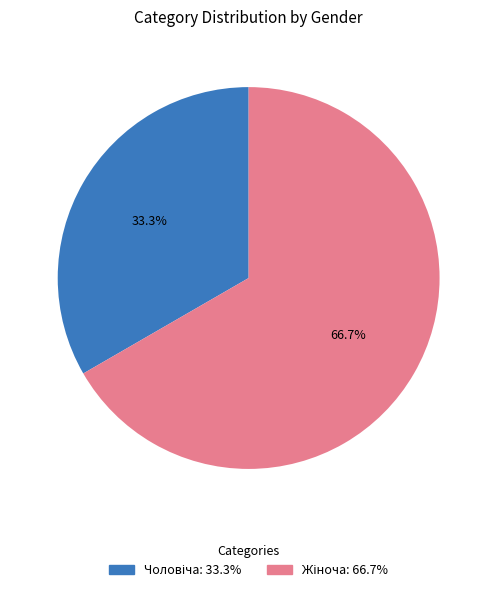

Is there a majority slice in this chart?

Yes